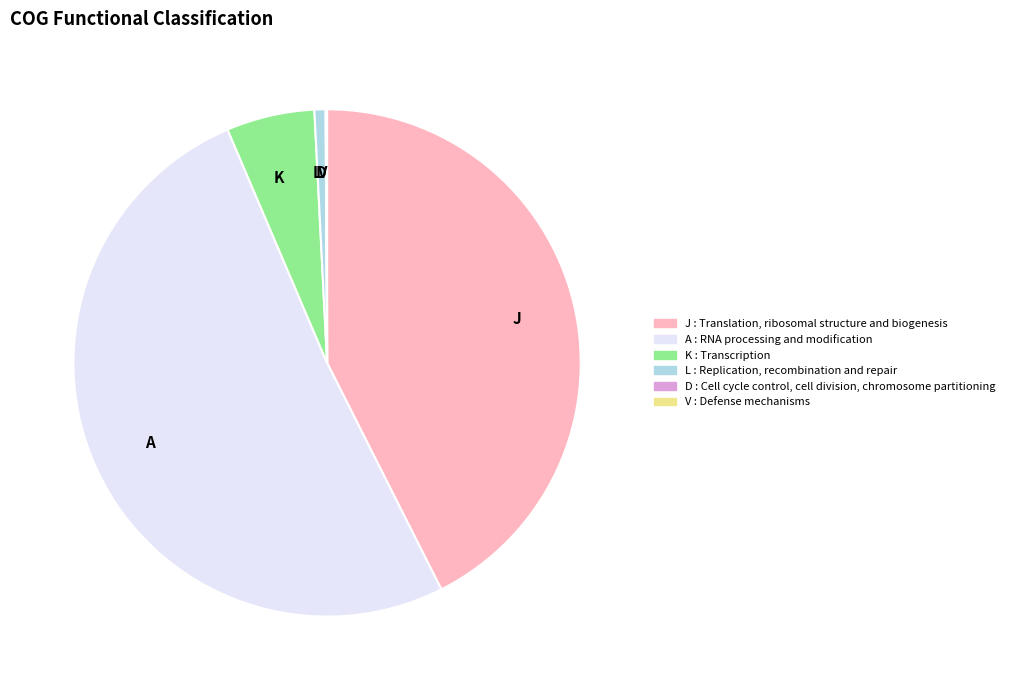

Which category has the biggest portion of the pie?

A